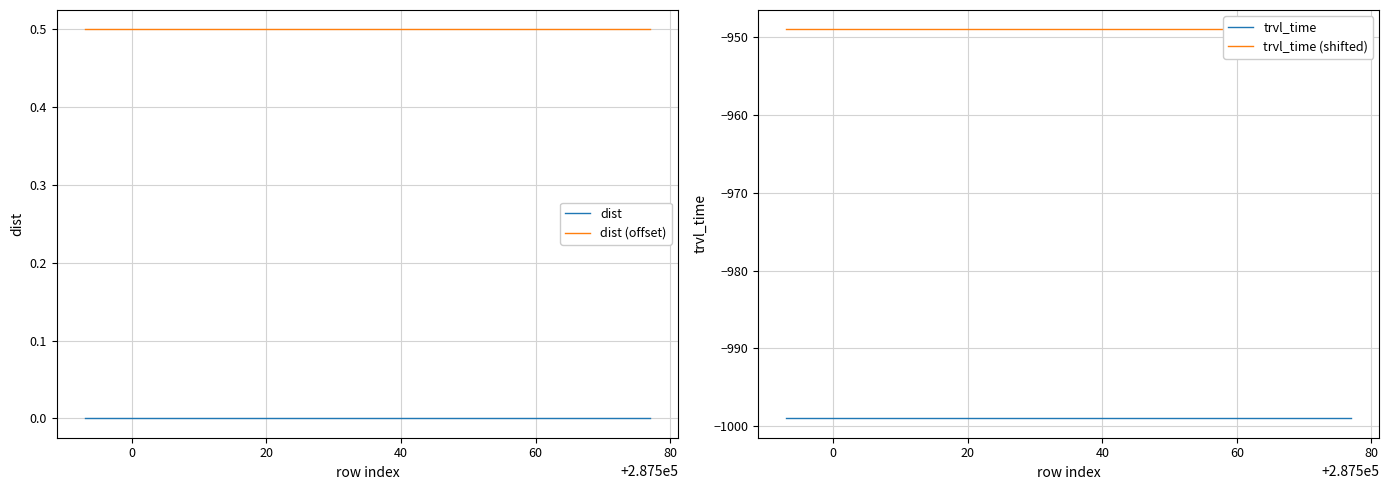

What is the highest value of the trvl_time (shifted) series?

-949.0